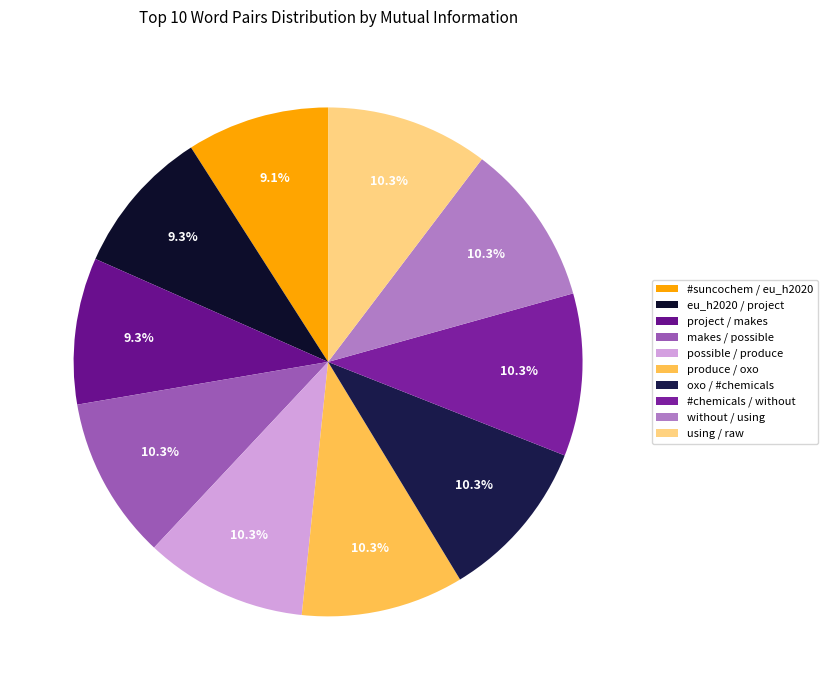

To the nearest percent, what is the combined percentage of oxo / #chemicals and eu_h2020 / project?

20%